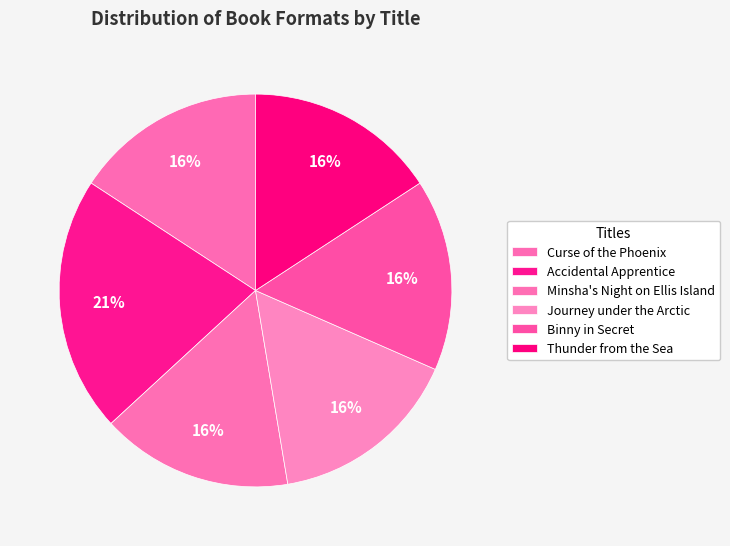

Which has a higher value, Accidental Apprentice or Minsha's Night on Ellis Island?

Accidental Apprentice